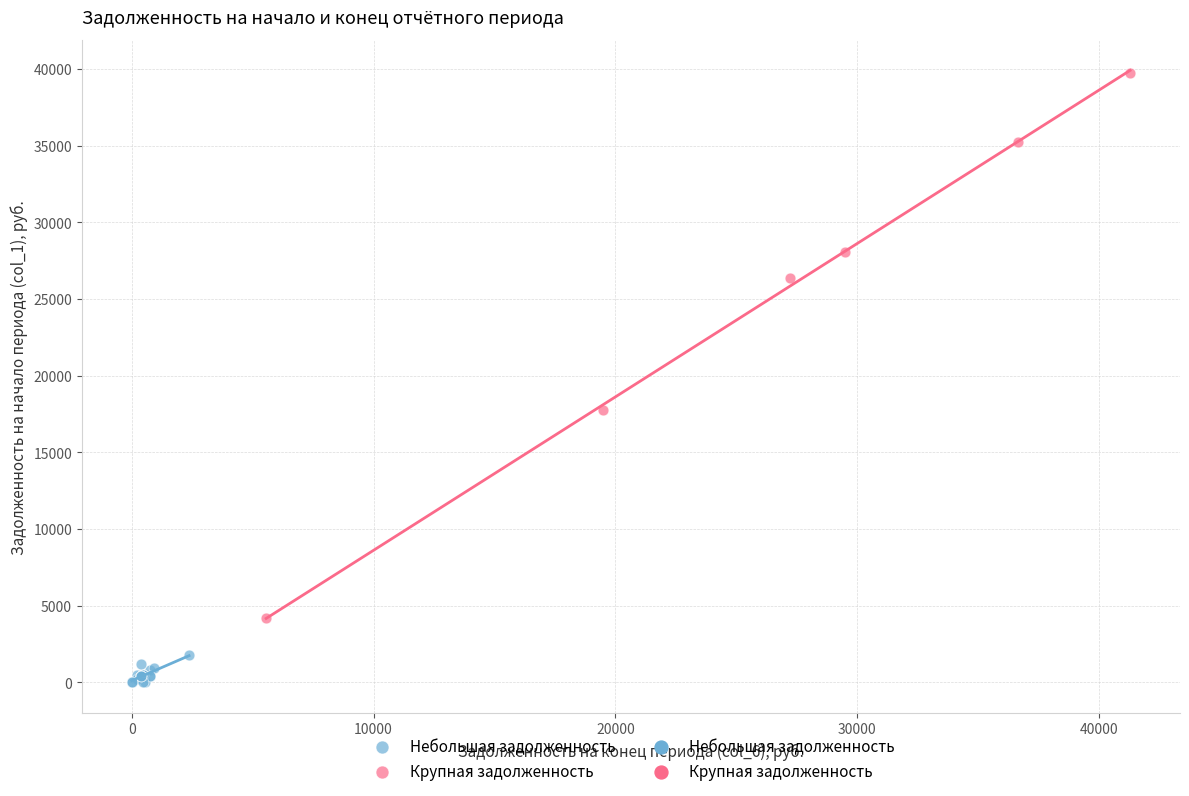

Which series reaches the maximum Y coordinate?

Крупная задолженность